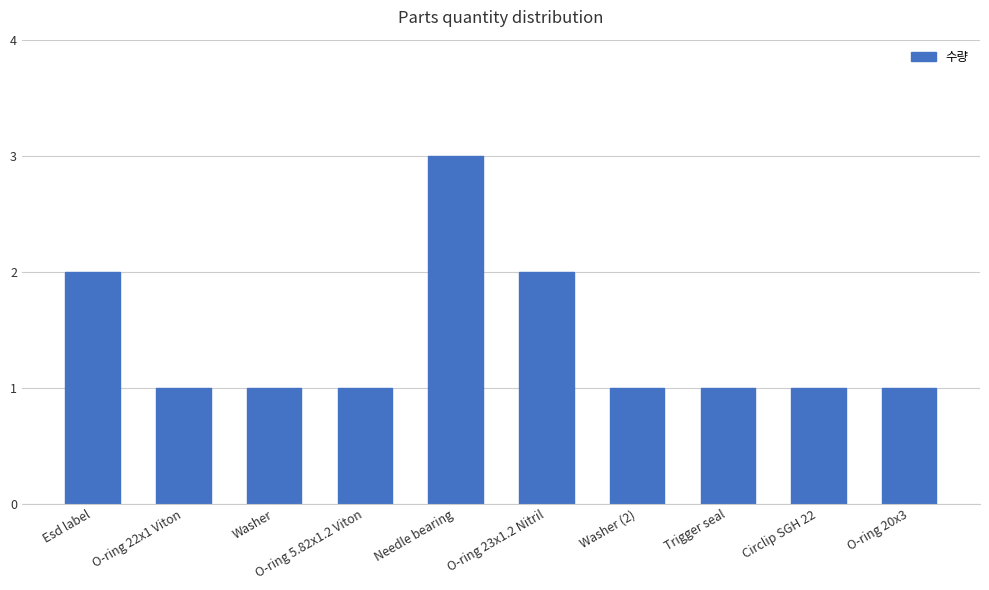

The value at Washer is 1. True or false?

True